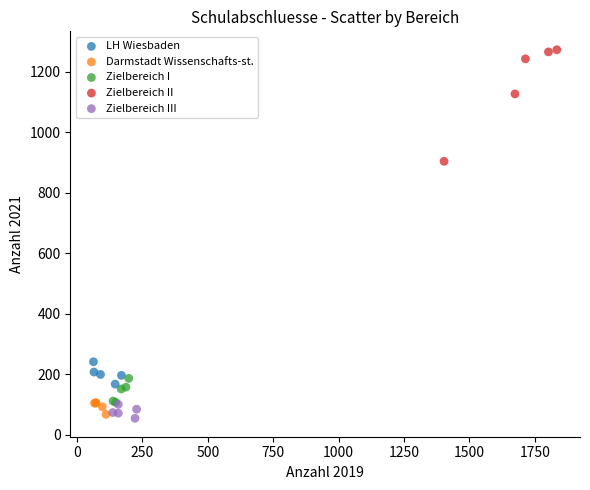

Which series contains the highest Y value?

Zielbereich II